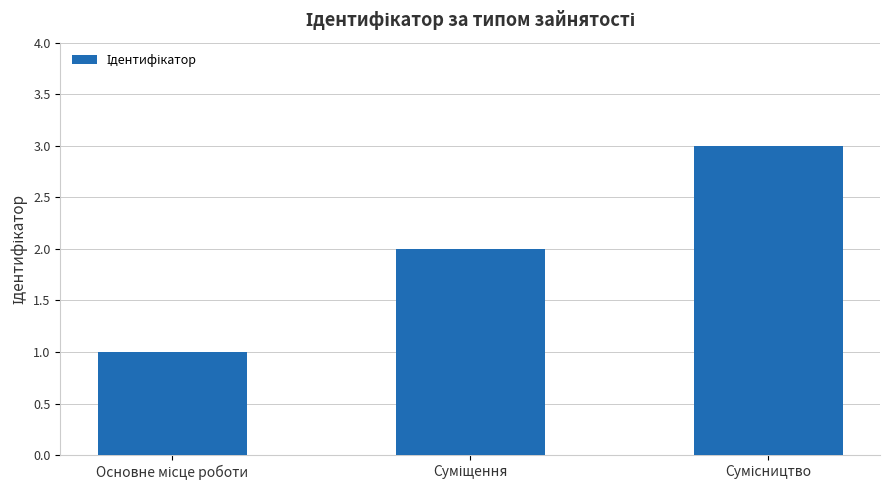

What is the greatest value displayed?

3